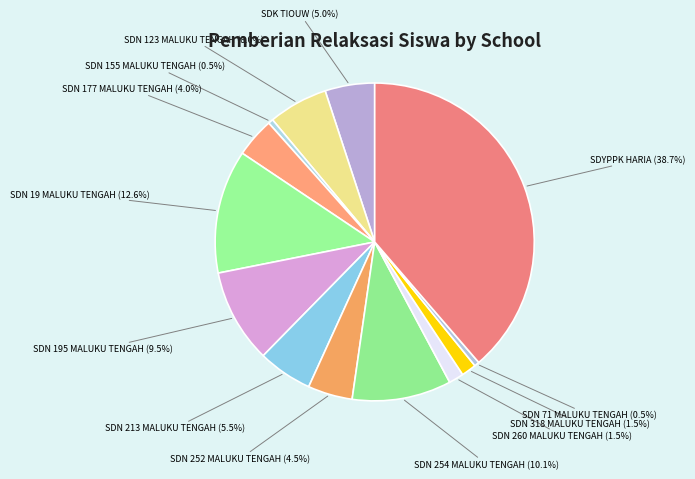

How many slices are in this pie chart?

13